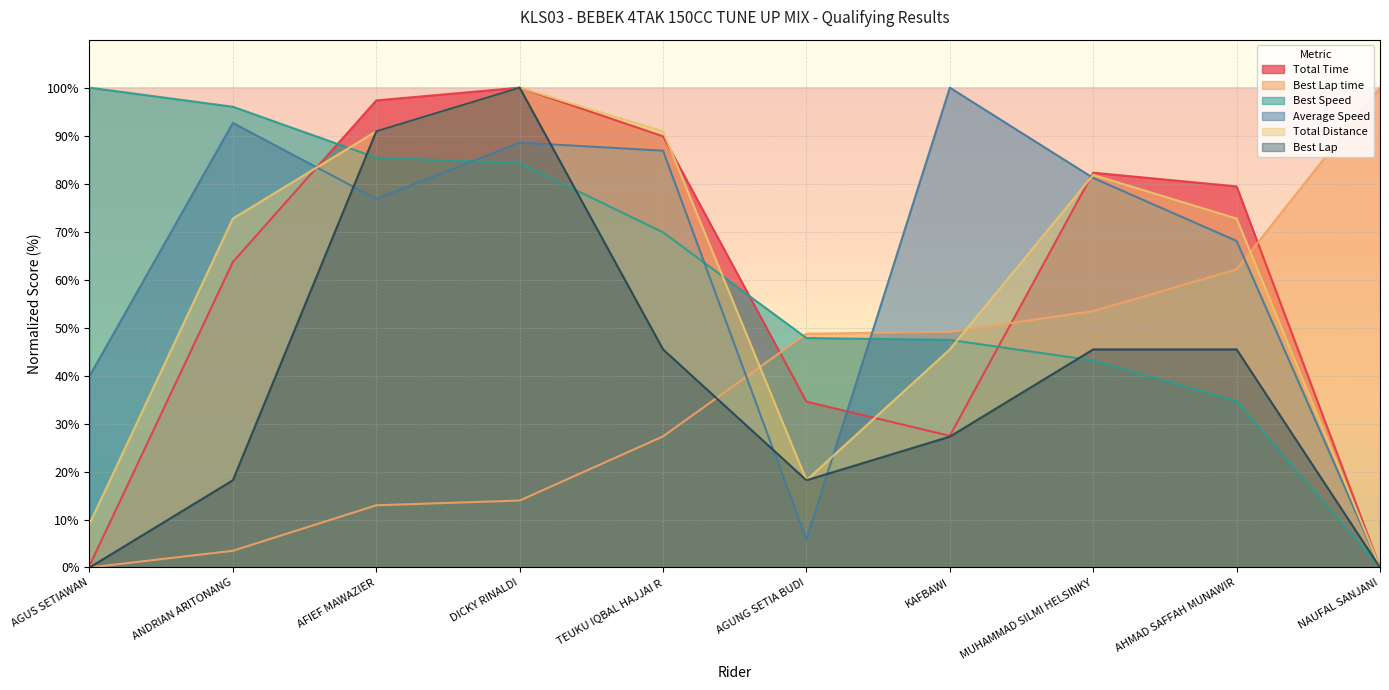

What is the greatest value displayed?

100.0